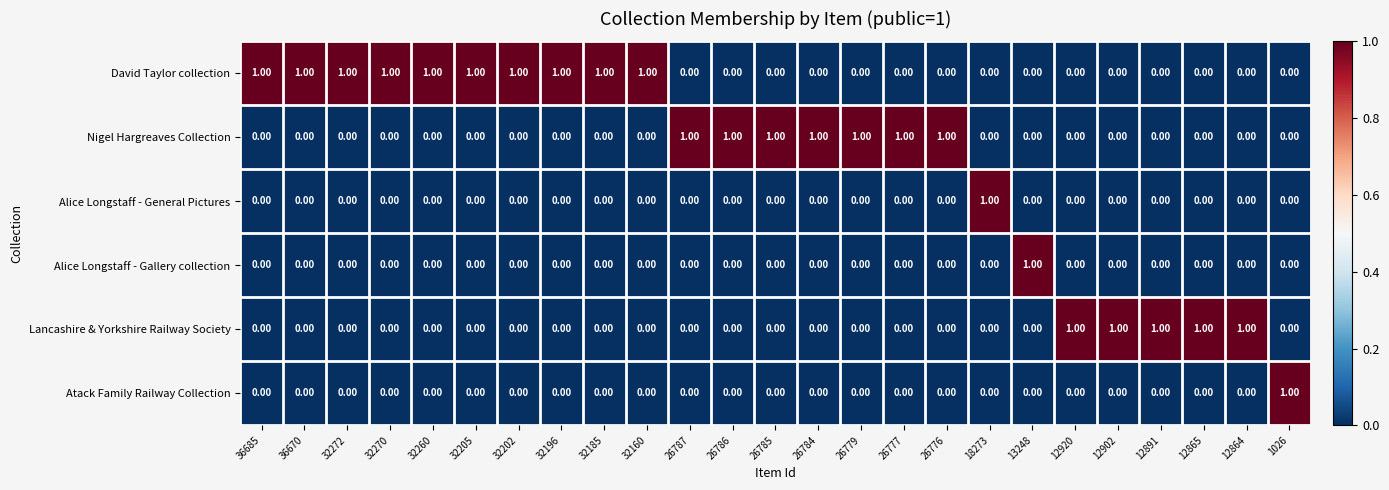

What is the difference between the highest and lowest values at 26776?

1